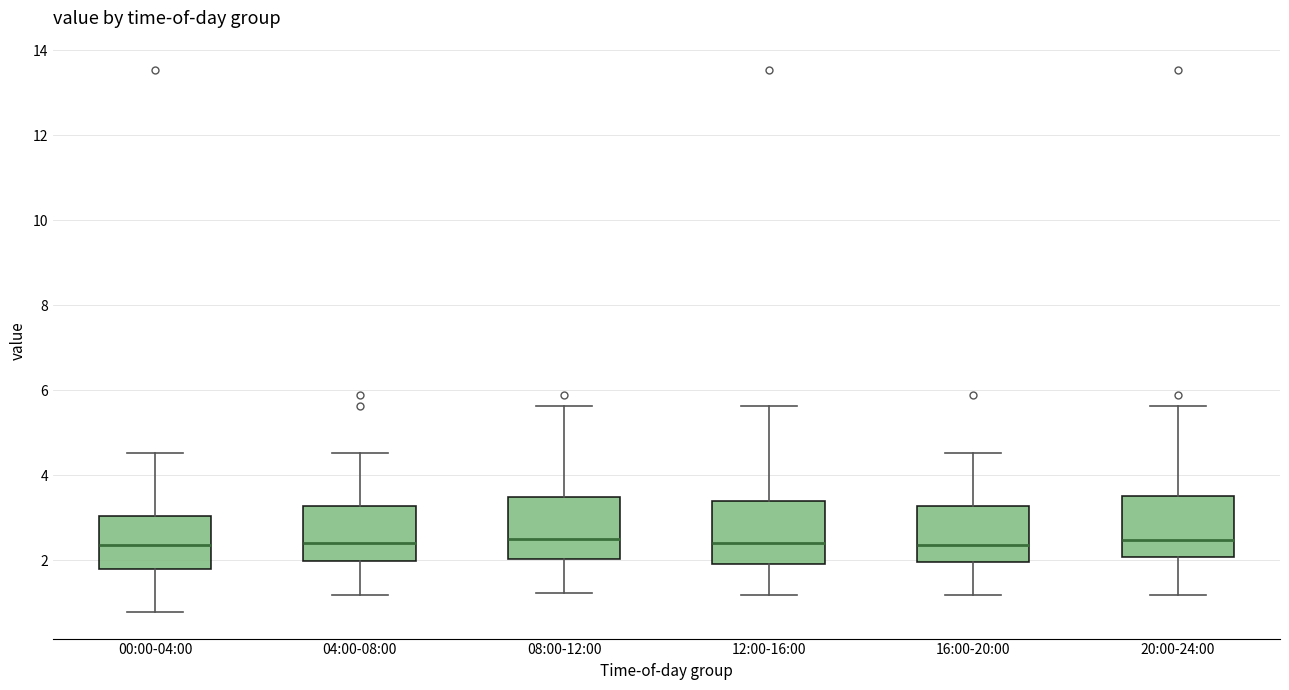

Where does the median line of the box for 20:00-24:00 sit on the y-axis? The values are not printed on the chart, so give them approximately, as read against the axis.

2.4